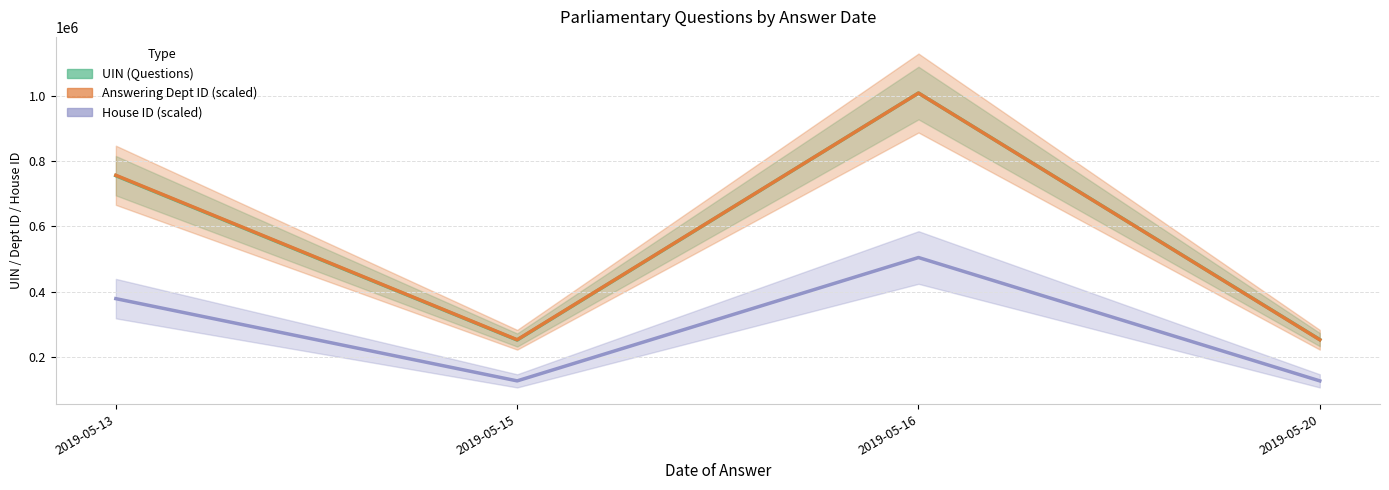

Does the chart display data point markers on the line(s)?

No